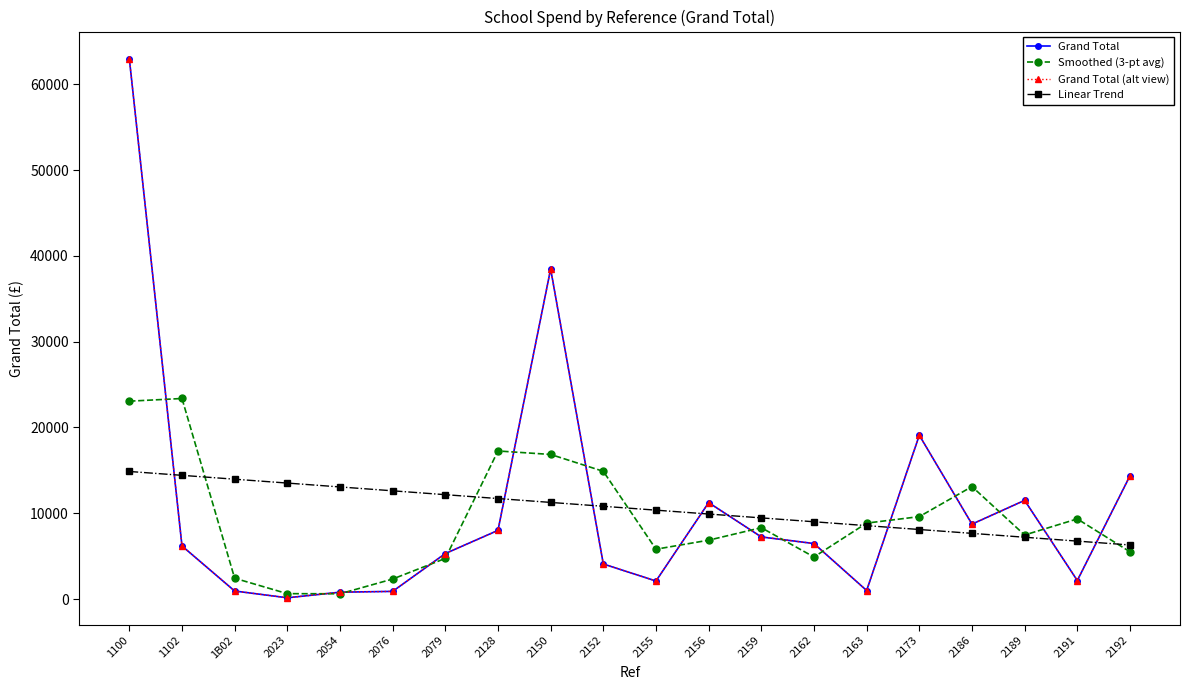

What is the average value of the Grand Total series?

10587.4